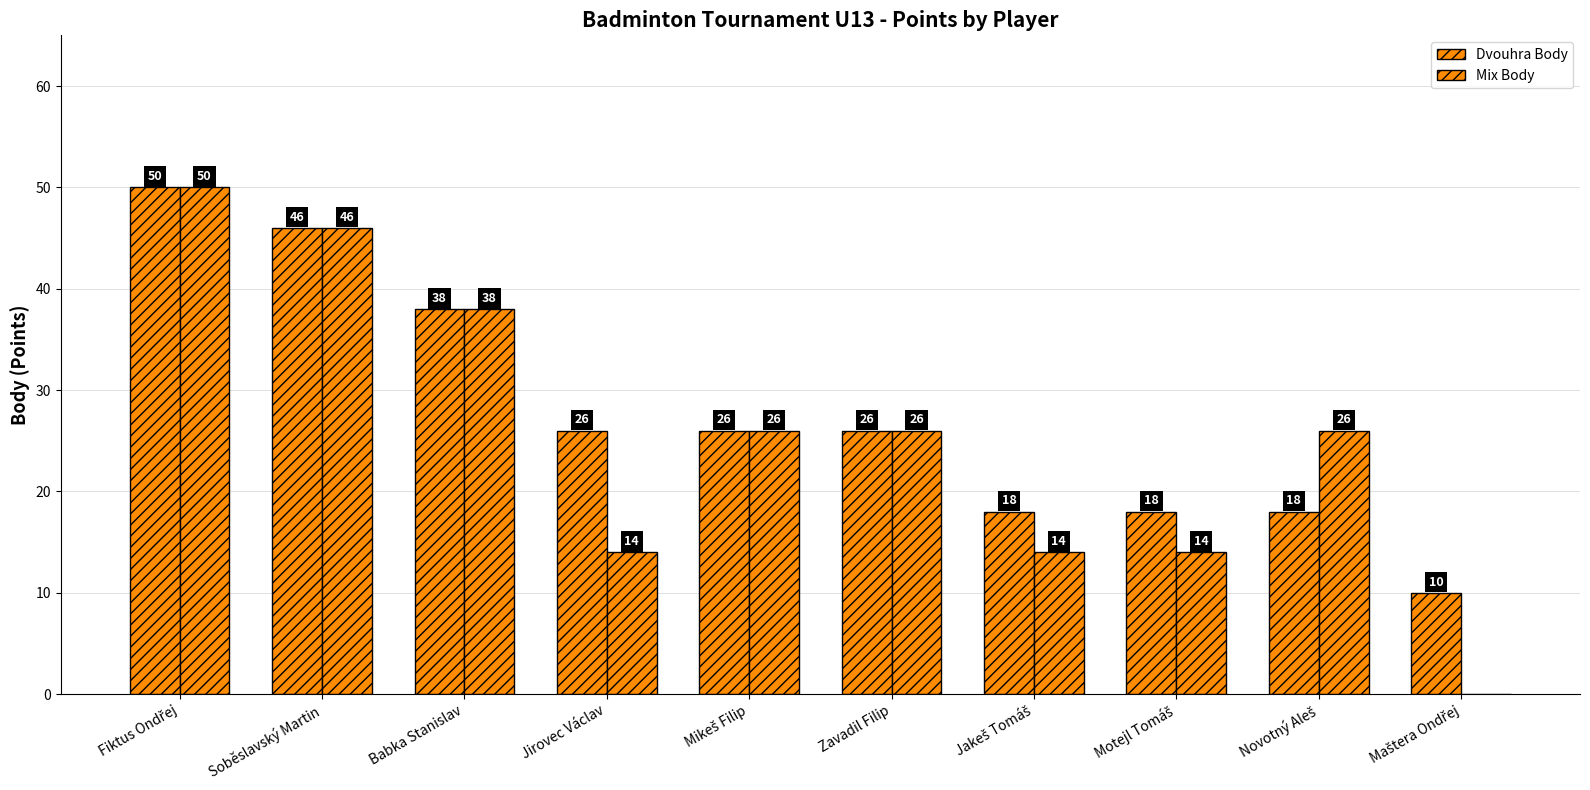

What is the spread (max minus min) of values at Maštera Ondřej?

10